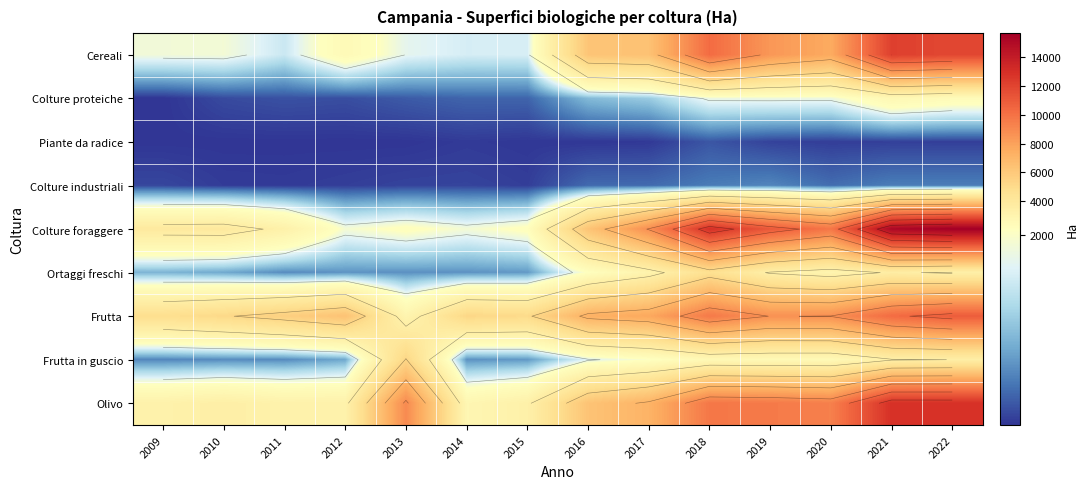

What is the total value across all series at 2014?

13209